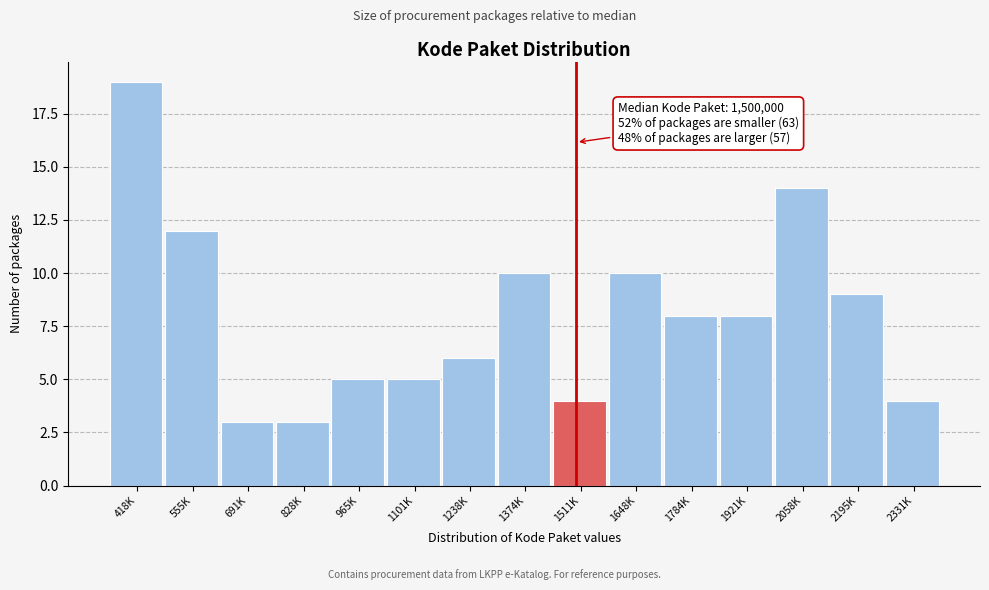

Reading left to right, extract all data points from this chart.

418K=19	555K=12	691K=3	828K=3	965K=5	1101K=5	1238K=6	1374K=10	1511K=4	1648K=10	1784K=8	1921K=8	2058K=14	2195K=9	2331K=4